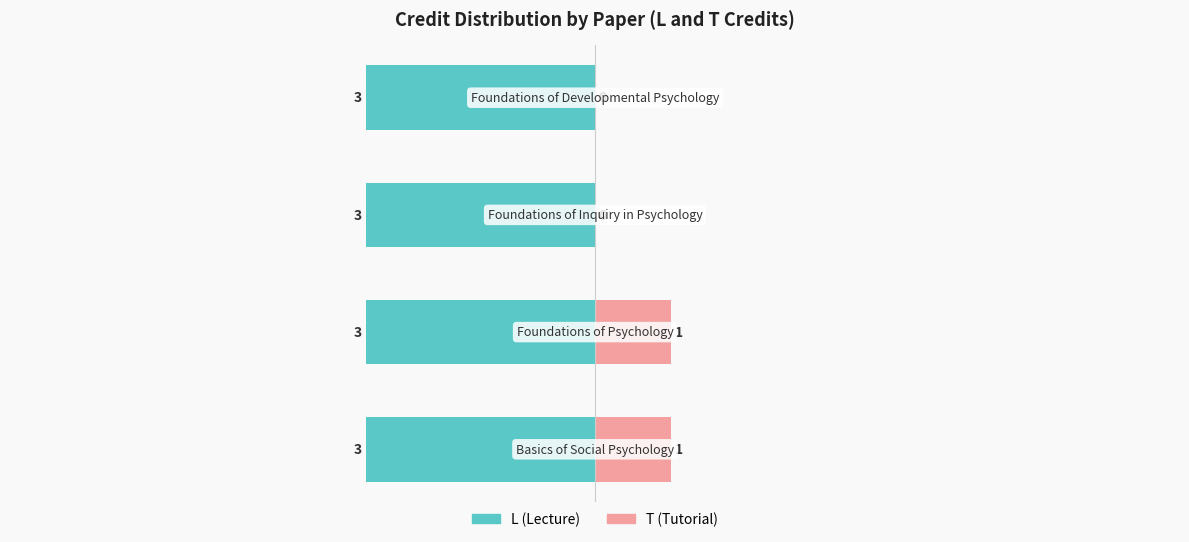

What is the difference between the second highest and minimum values in the T (Tutorial) series?

1.0